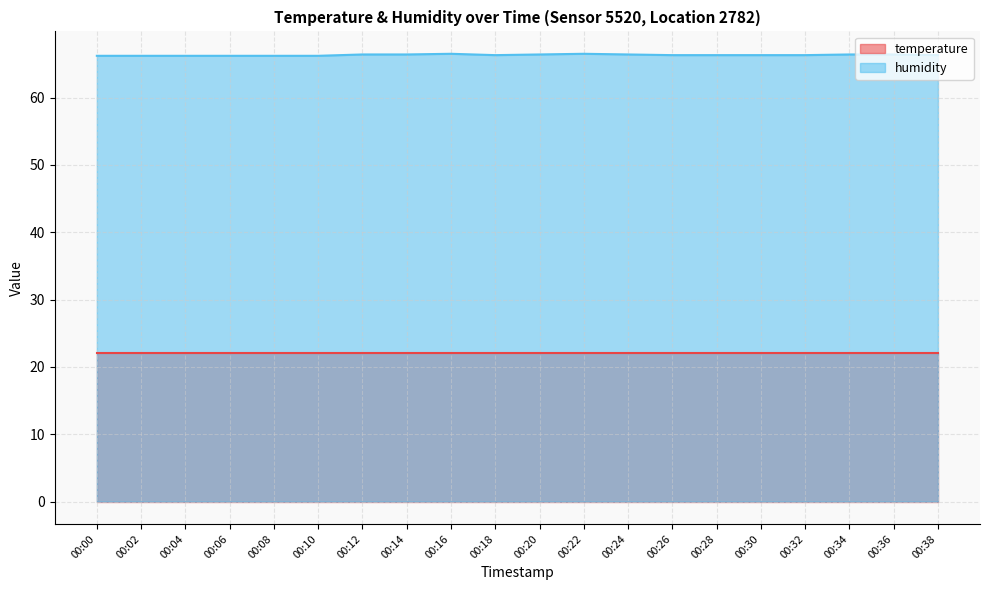

Approximately how many times larger is the value at 00:32 compared to 00:30?

1.0